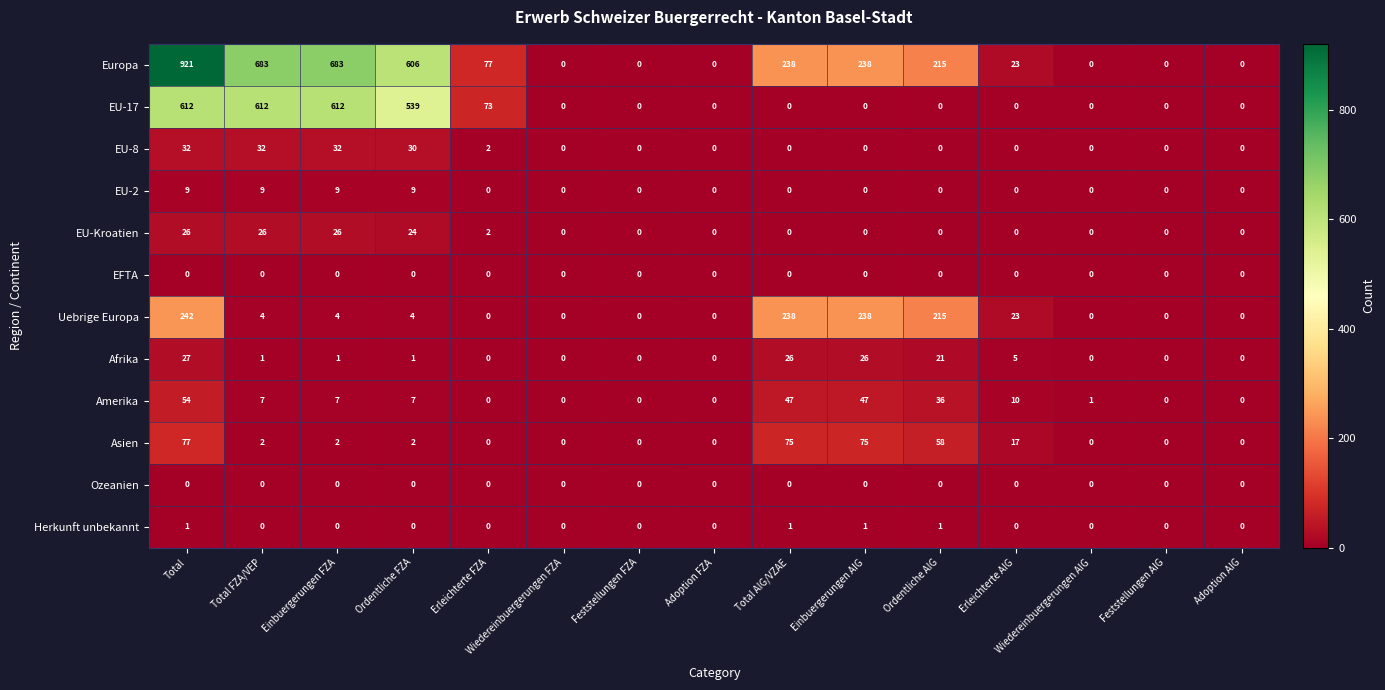

At which category is the sum across all series the highest?

Total